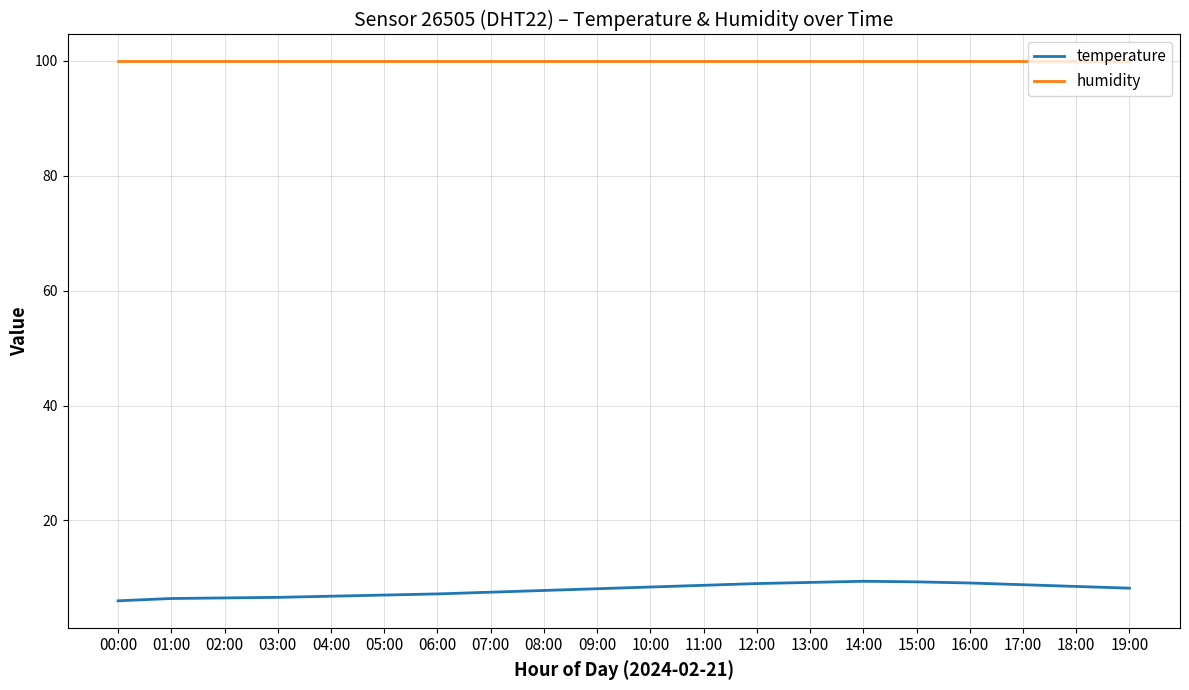

What is the maximum value for temperature?

9.4